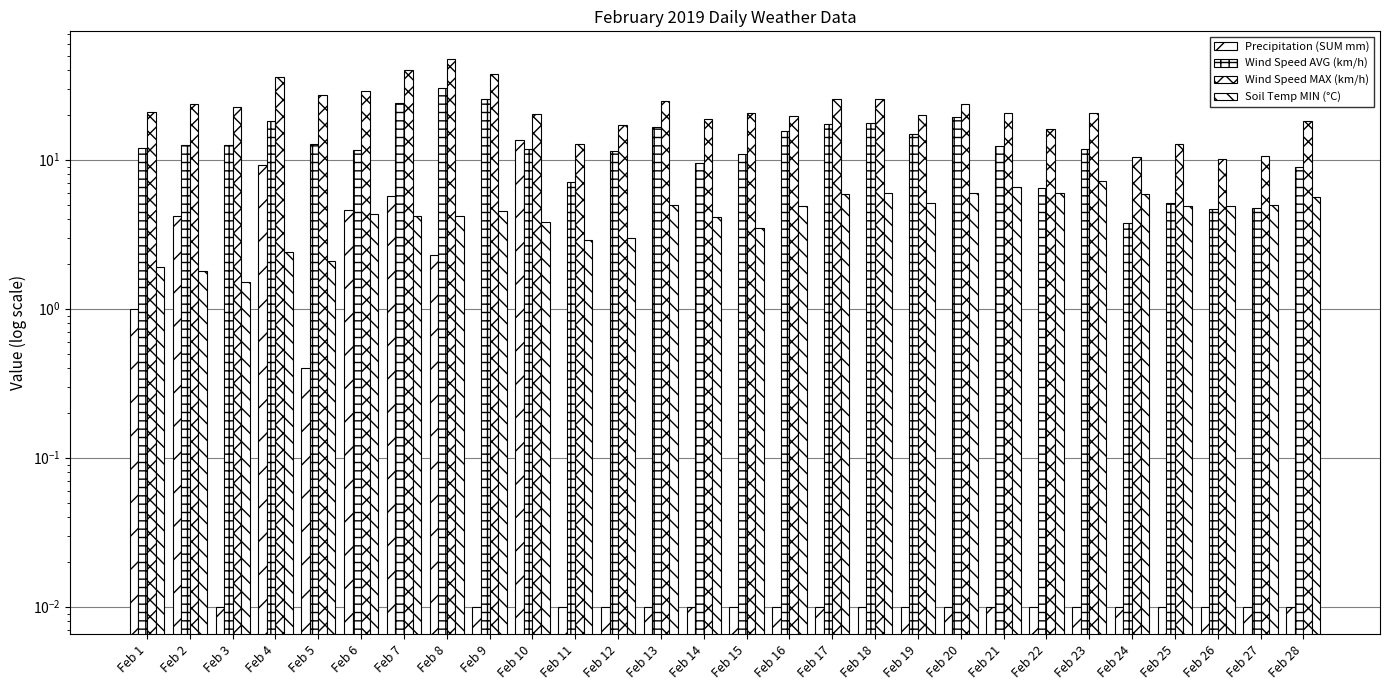

What is the difference between the Wind Speed MAX (km/h) values at Feb 3 and Feb 13?

2.0